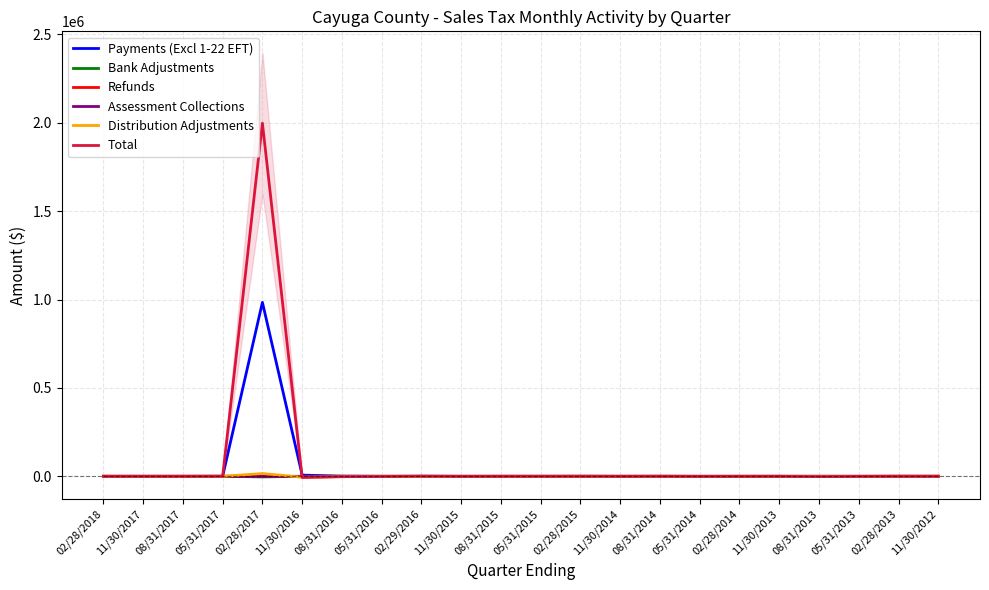

How many interior local valleys does the Total series have?

7